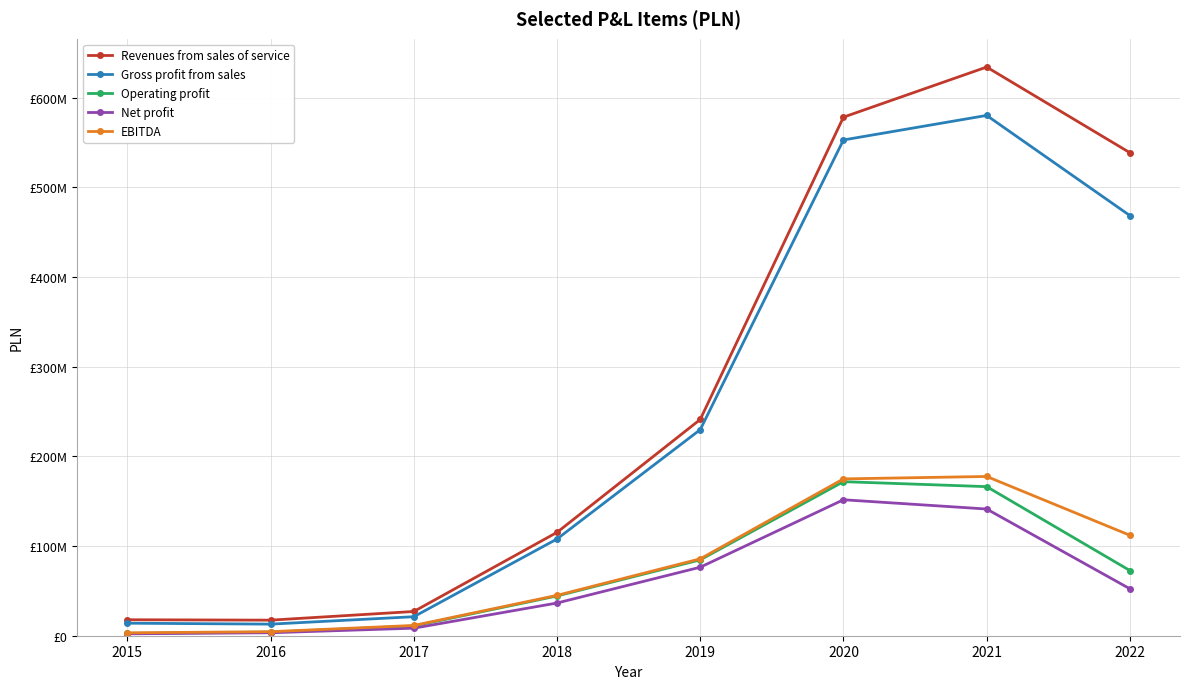

True or false: Operating profit and Gross profit from sales intersect in this chart.

False